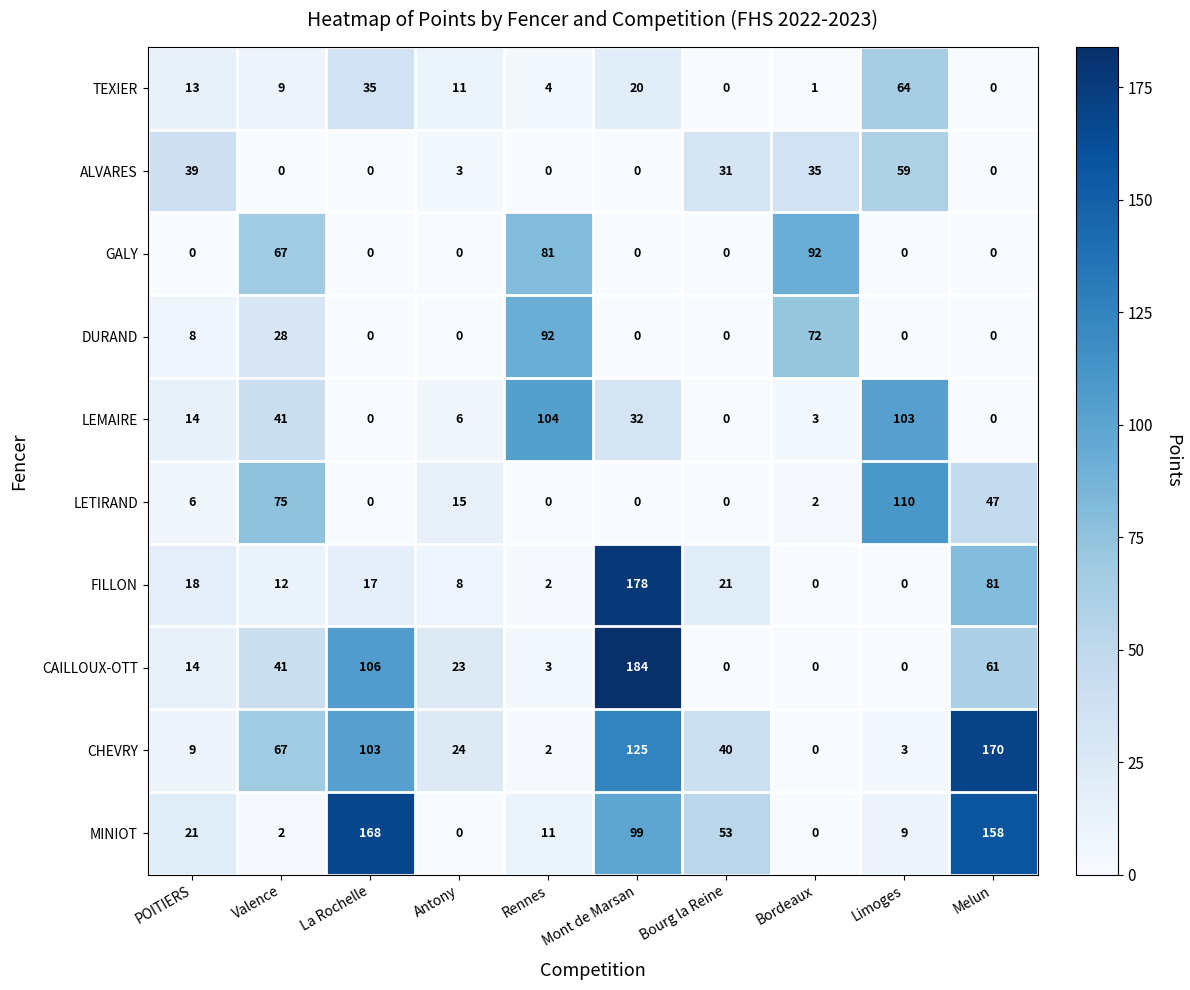

The MINIOT series shows 244 at La Rochelle. True or false?

False